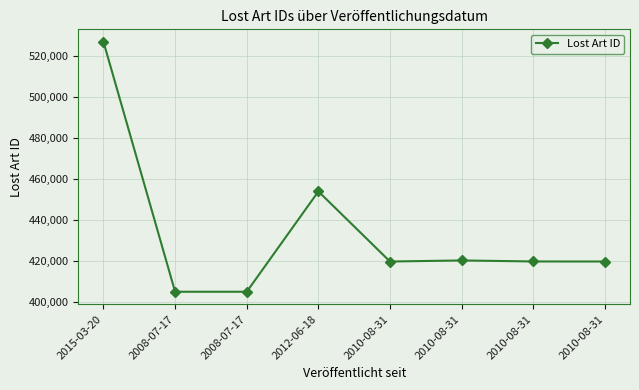

Is it true that the value at 2012-06-18 is 748299?

False